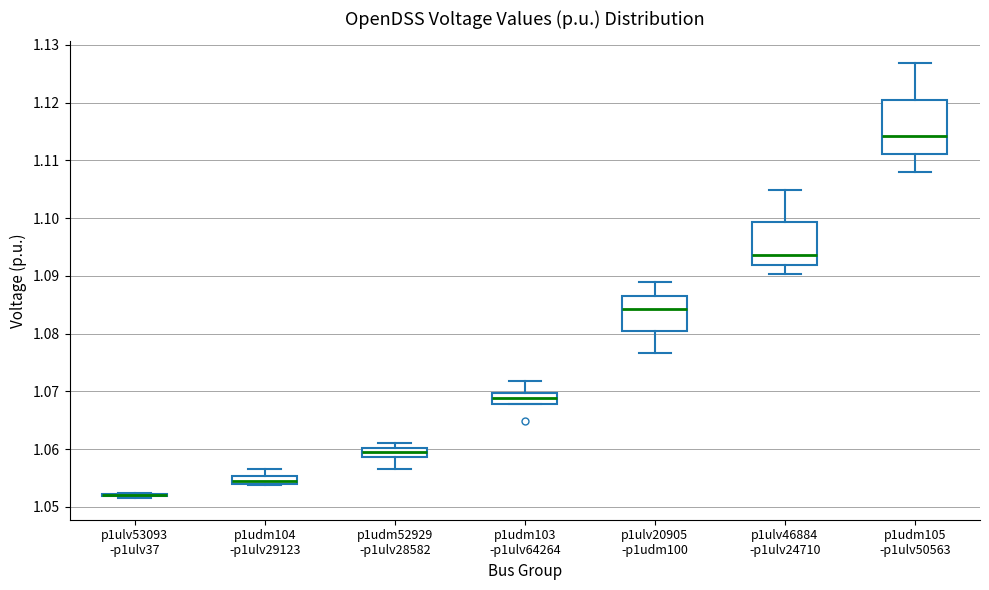

Reading left to right, read every box against the y-axis: the position of its median line, the range the box covers, and the ends of its whiskers. The values are not printed on the chart, so give them approximately, as read against the axis.

p1ulv53093 -p1ulv37: box collapsed to a line at 1.052, whiskers 1.052 to 1.052
p1udm104 -p1ulv29123: median 1.055 (inside the box), box 1.054 to 1.055, whiskers 1.054 to 1.057
p1udm52929 -p1ulv28582: median 1.060 (inside the box), box 1.059 to 1.060, whiskers 1.057 to 1.061
p1udm103 -p1ulv64264: median 1.069, box 1.068 to 1.070, whiskers 1.068 to 1.072
p1ulv20905 -p1udm100: median 1.084, box 1.080 to 1.087, whiskers 1.077 to 1.089
p1ulv46884 -p1ulv24710: median 1.094, box 1.092 to 1.099, whiskers 1.090 to 1.105
p1udm105 -p1ulv50563: median 1.114, box 1.111 to 1.121, whiskers 1.108 to 1.127